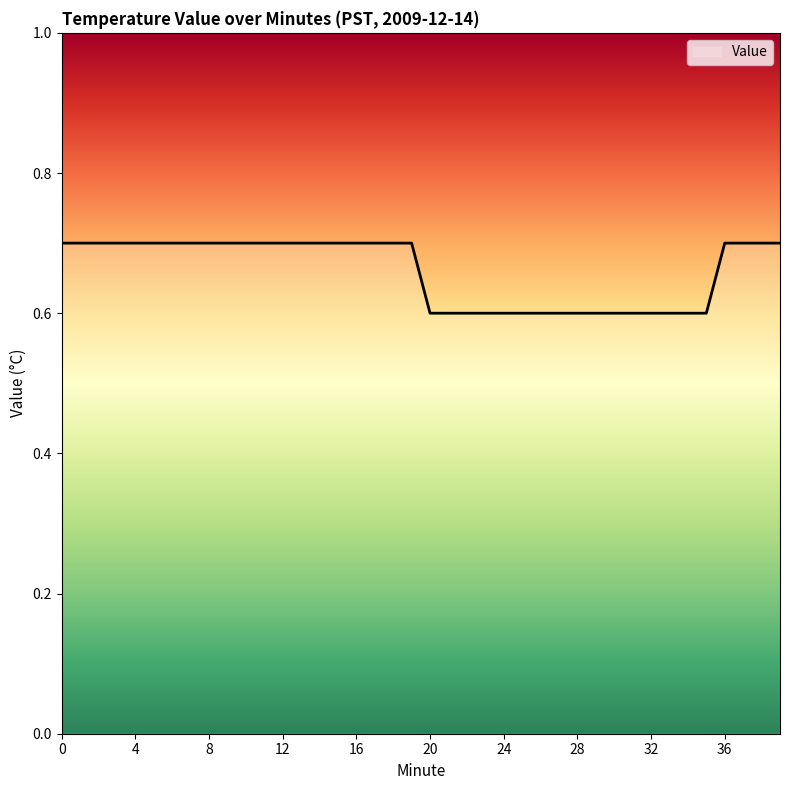

Count the number of categories in the chart.

40